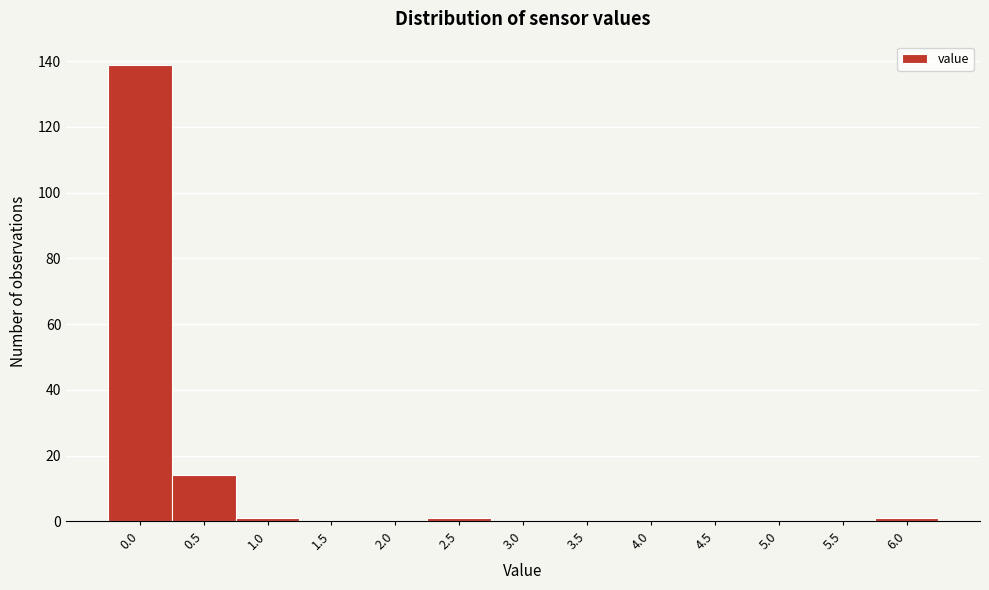

Reading left to right, extract all data points from this chart.

0.0=139	0.5=14	1.0=1	1.5=0	2.0=0	2.5=1	3.0=0	3.5=0	4.0=0	4.5=0	5.0=0	5.5=0	6.0=1